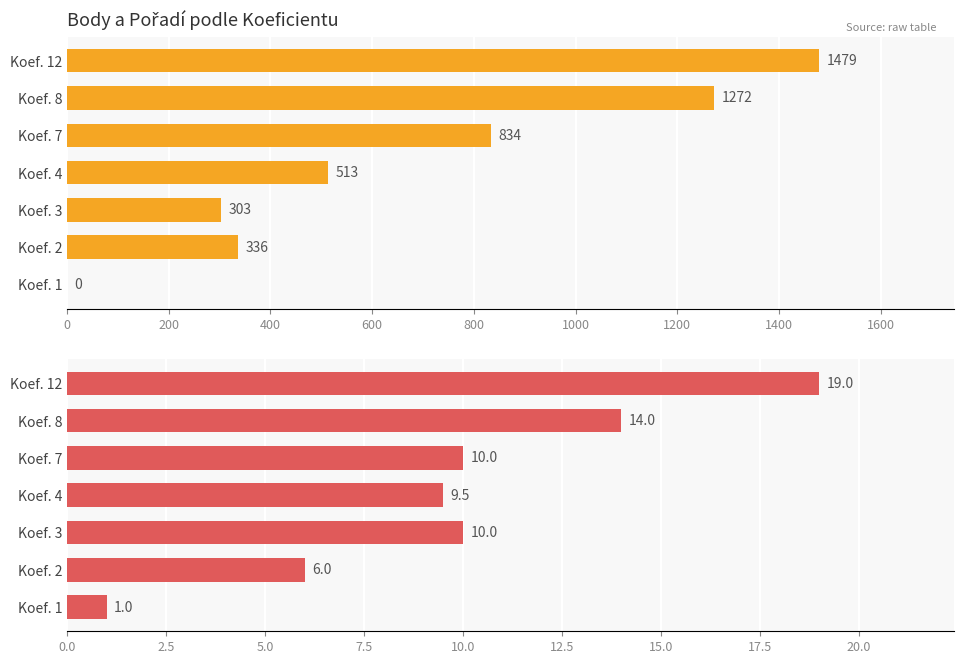

What are all the series names shown in the legend?

Body, Pořadí